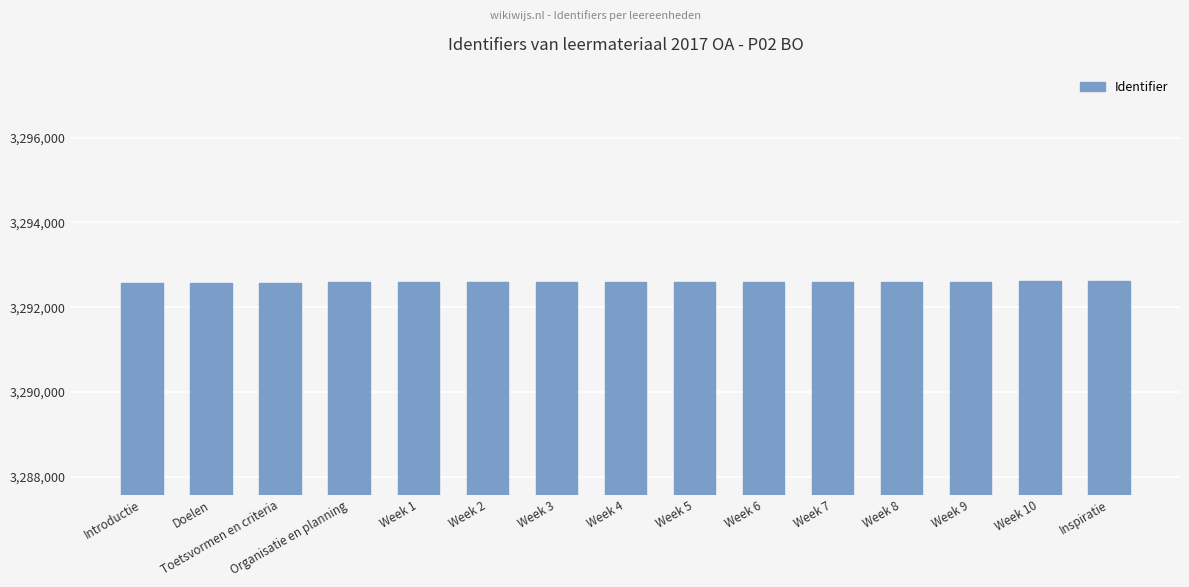

How many series are shown in this chart?

1